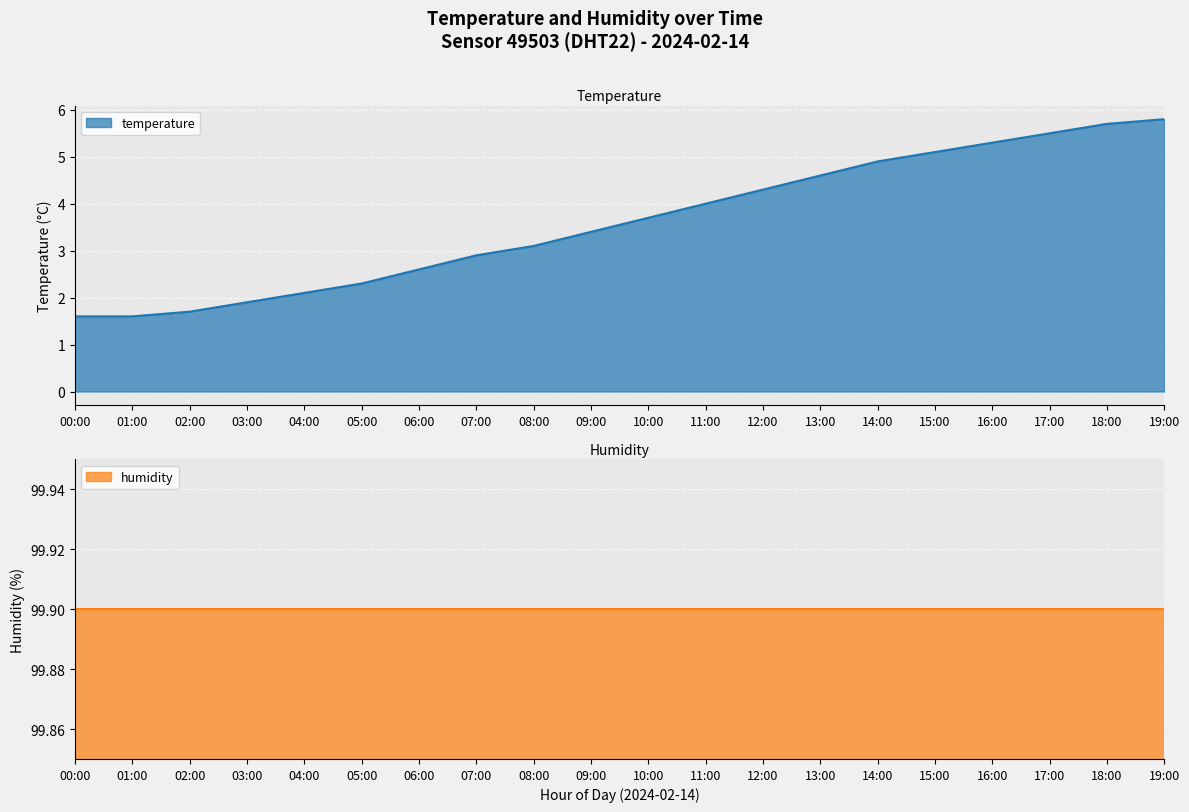

Rank the categories by value from lowest to highest.

00:00, 01:00, 02:00, 03:00, 04:00, 05:00, 06:00, 07:00, 08:00, 09:00, 10:00, 11:00, 12:00, 13:00, 14:00, 15:00, 16:00, 17:00, 18:00, 19:00